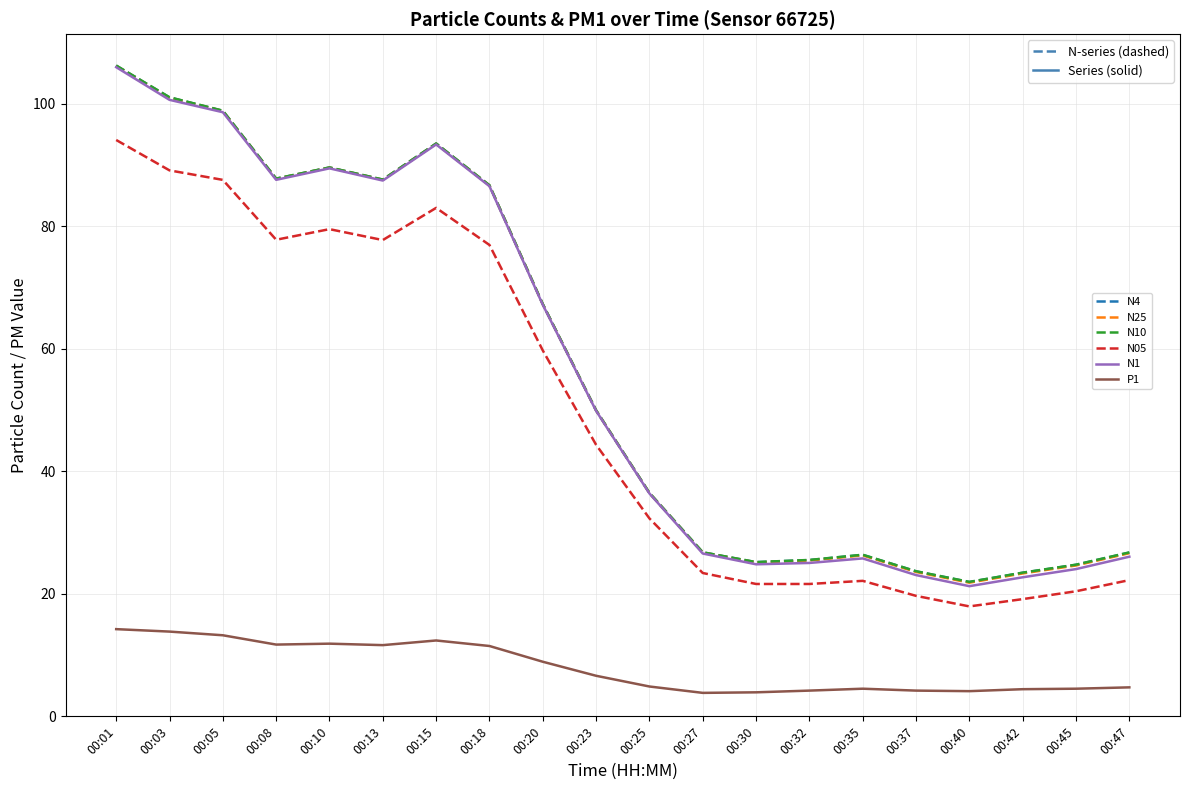

What is the sum of the N4 values at 00:20 and 00:15?

160.7